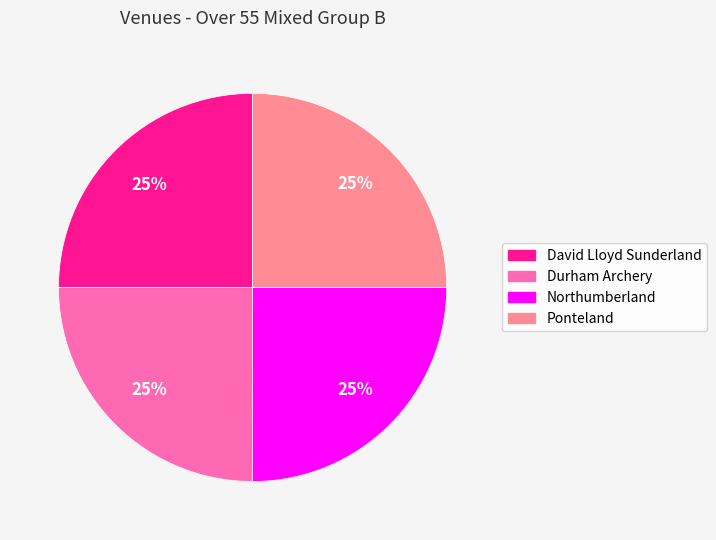

What percentage is the Northumberland slice, to the nearest percent?

25%